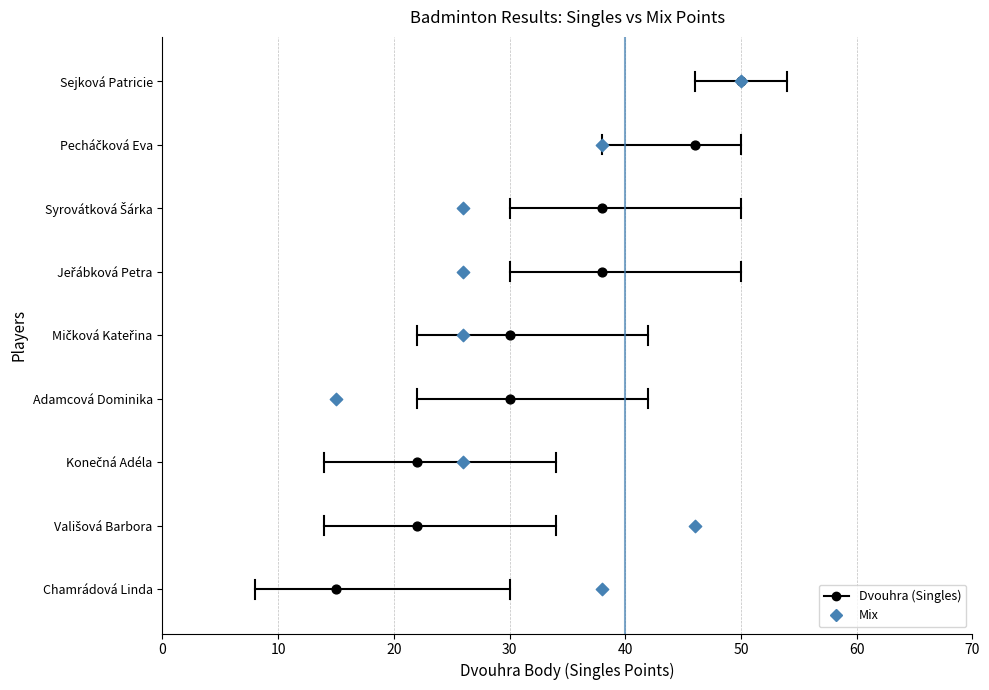

What are all the series names shown in the legend?

Dvouhra (Singles), Mix